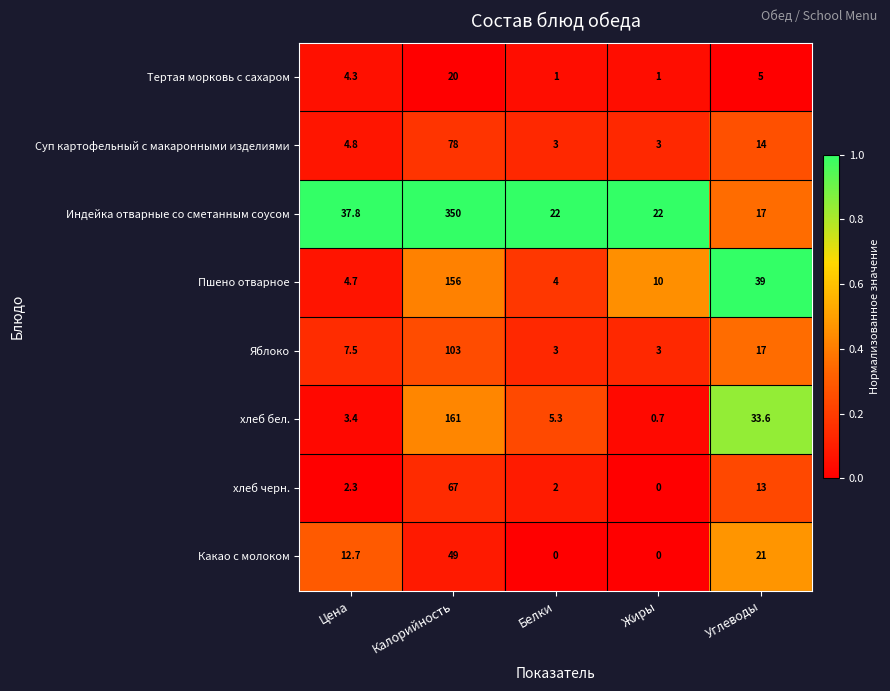

Is it true that Какао с молоком equals 14.0 at Углеводы?

False